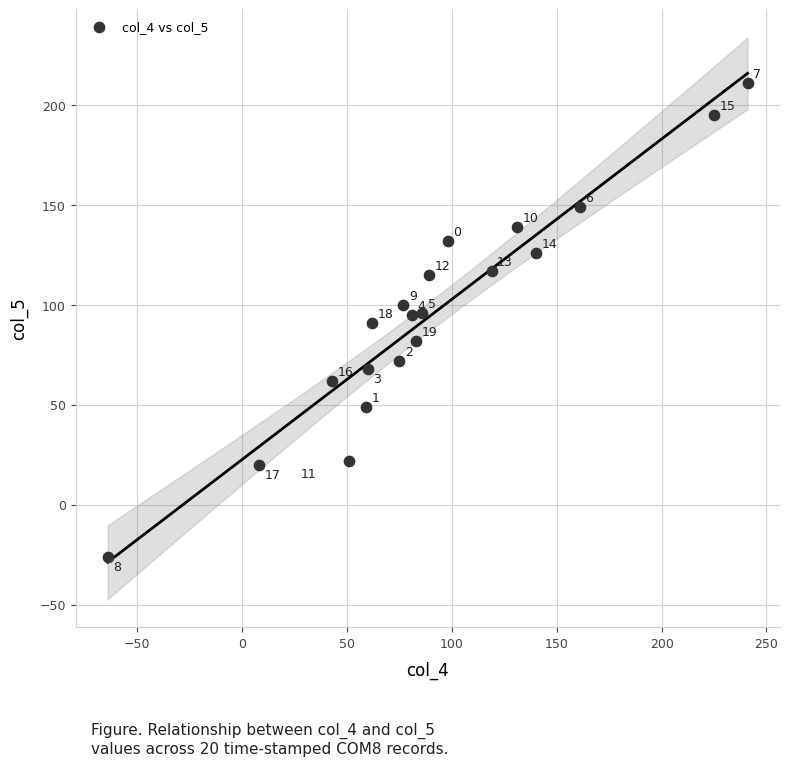

What Y value in the scatter plot is closest to 92?

91